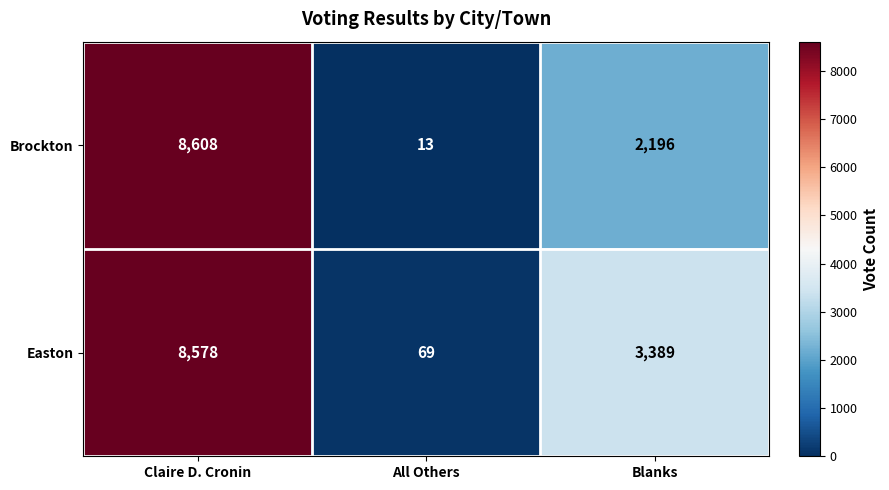

List the series in order of their peak value, lowest first.

Easton, Brockton